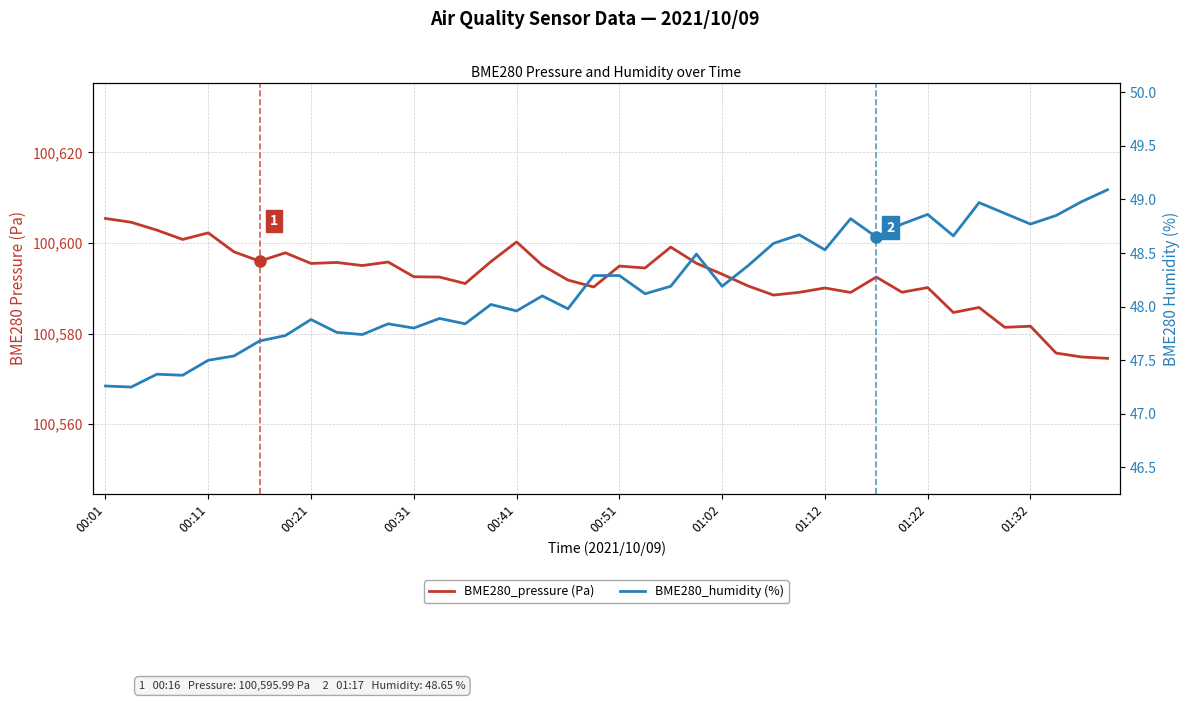

True or false: BME280_humidity (%) and BME280_pressure (Pa) cross at least once.

False